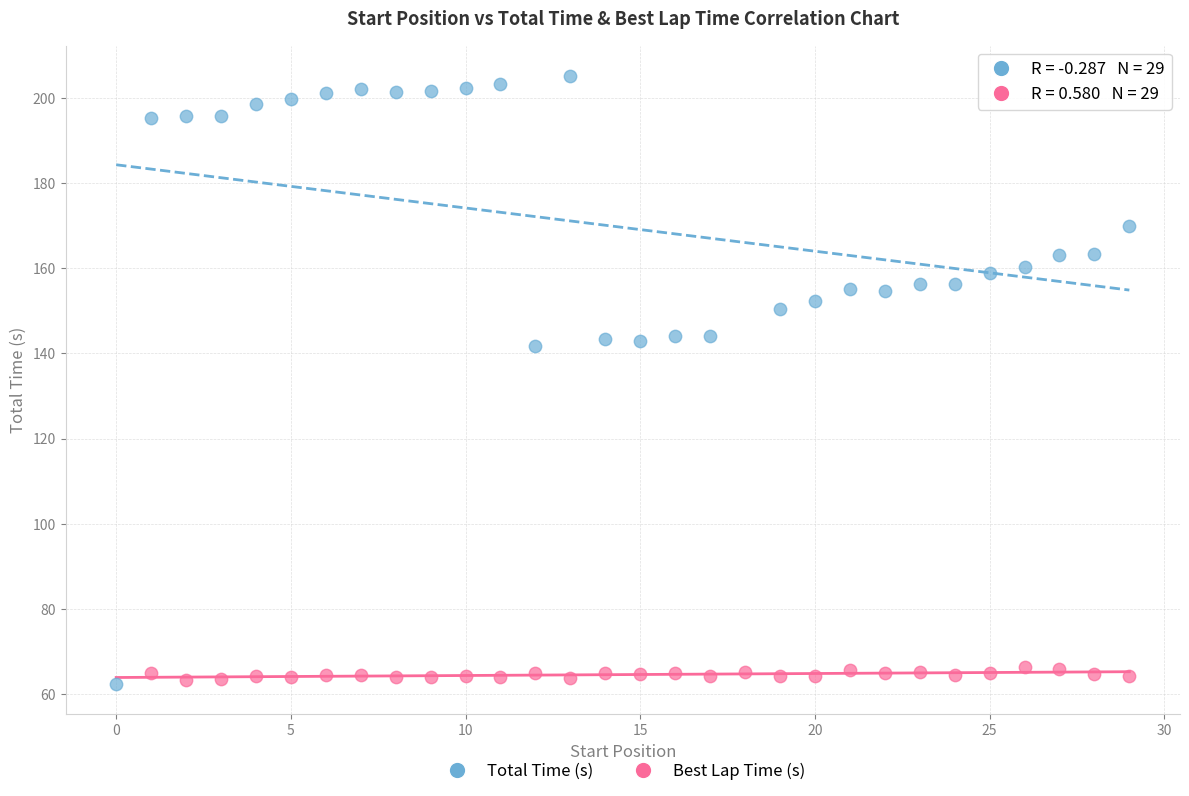

Which series reaches the maximum Y coordinate?

Total Time (s)